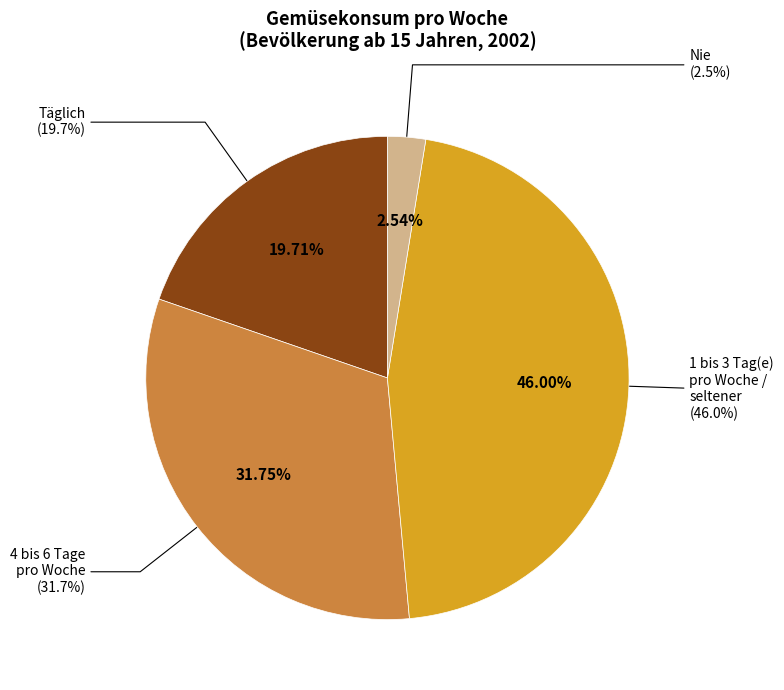

What percentage is the 4 bis 6 Tage
pro Woche slice, to the nearest percent?

32%